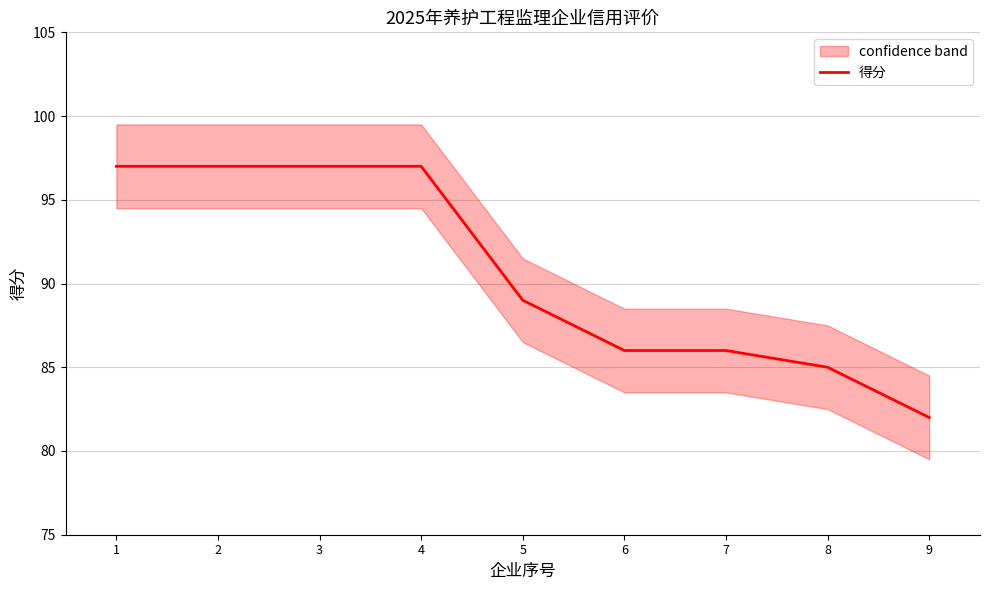

Reading right to left, extract all data points from this chart.

9=82	8=85	7=86	6=86	5=89	4=97	3=97	2=97	1=97